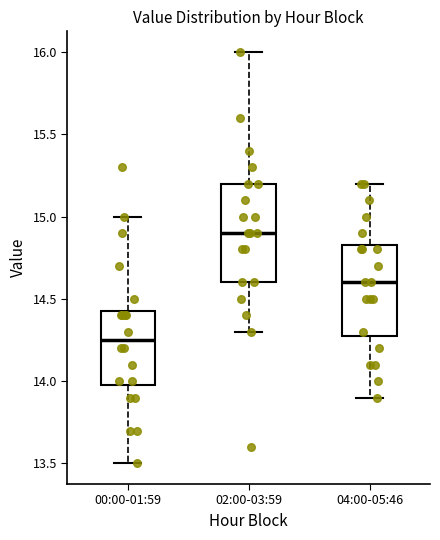

Where is the upper edge of the box for 00:00-01:59 on the y-axis? The values are not printed on the chart, so give them approximately, as read against the axis.

14.45